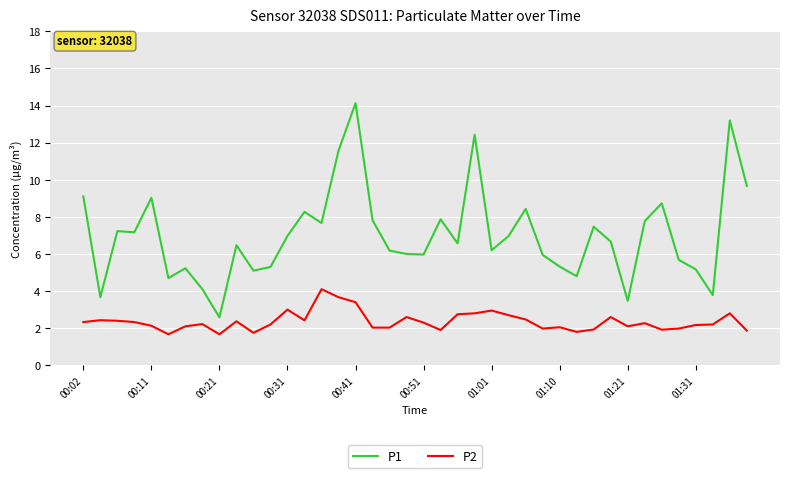

True or false: P1 and P2 intersect in this chart.

False